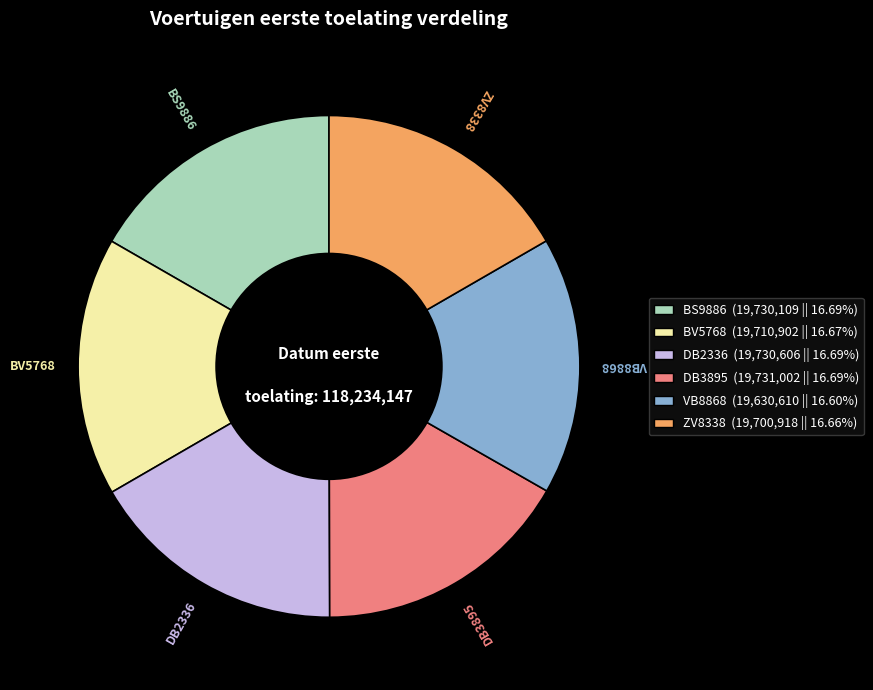

The DB3895 slice represents 17% of the pie. True or false?

True